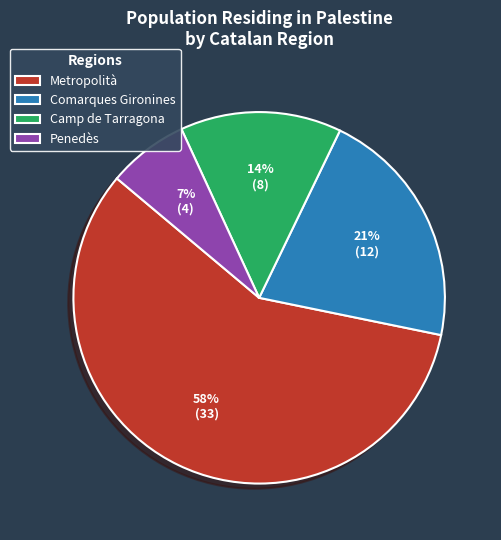

Does Penedès represent more than half of the total?

No